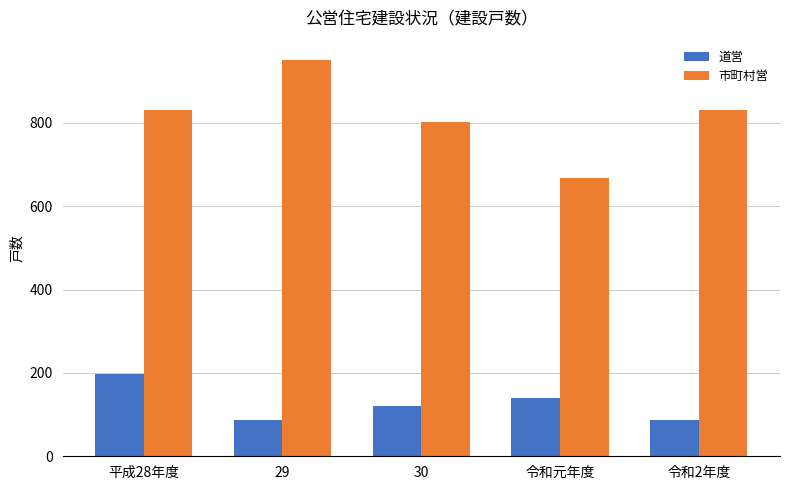

What is the difference between the second highest and second lowest values in the 市町村営 series?

28